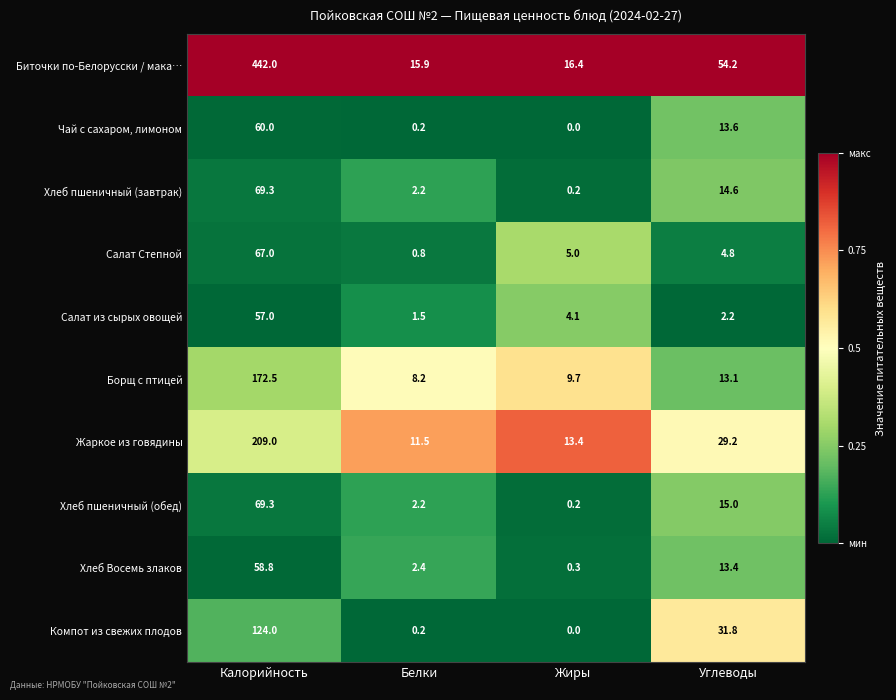

What is the total value across all series at Калорийность?

1328.9